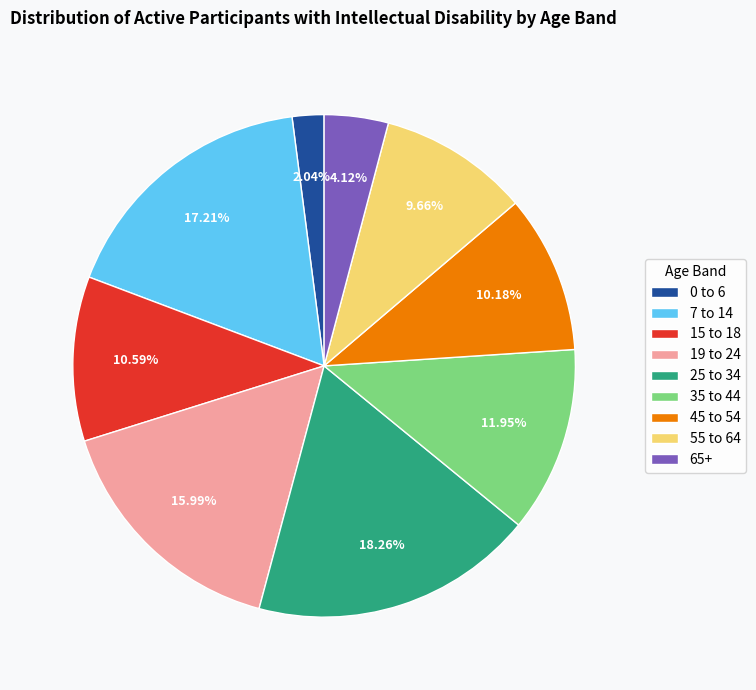

To the nearest percent, what percentage of the pie is 19 to 24?

16%